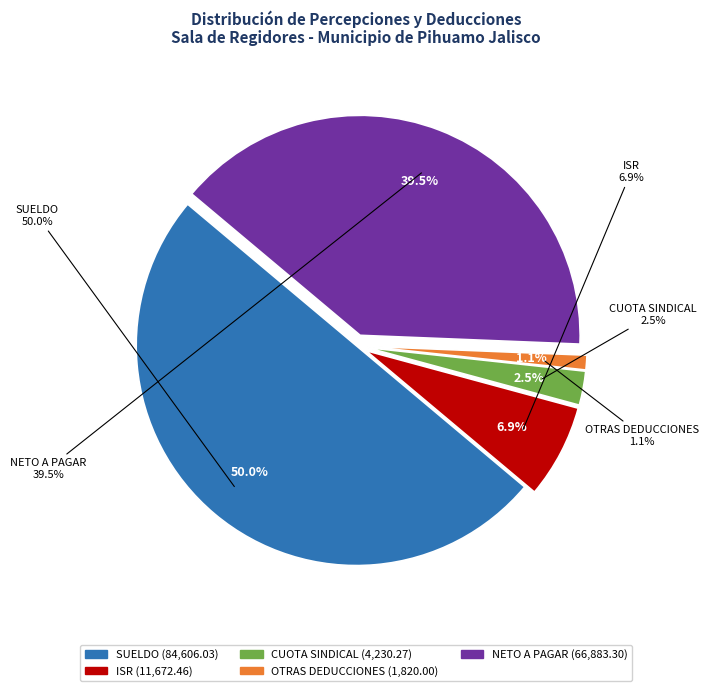

Does any single category account for the majority?

No